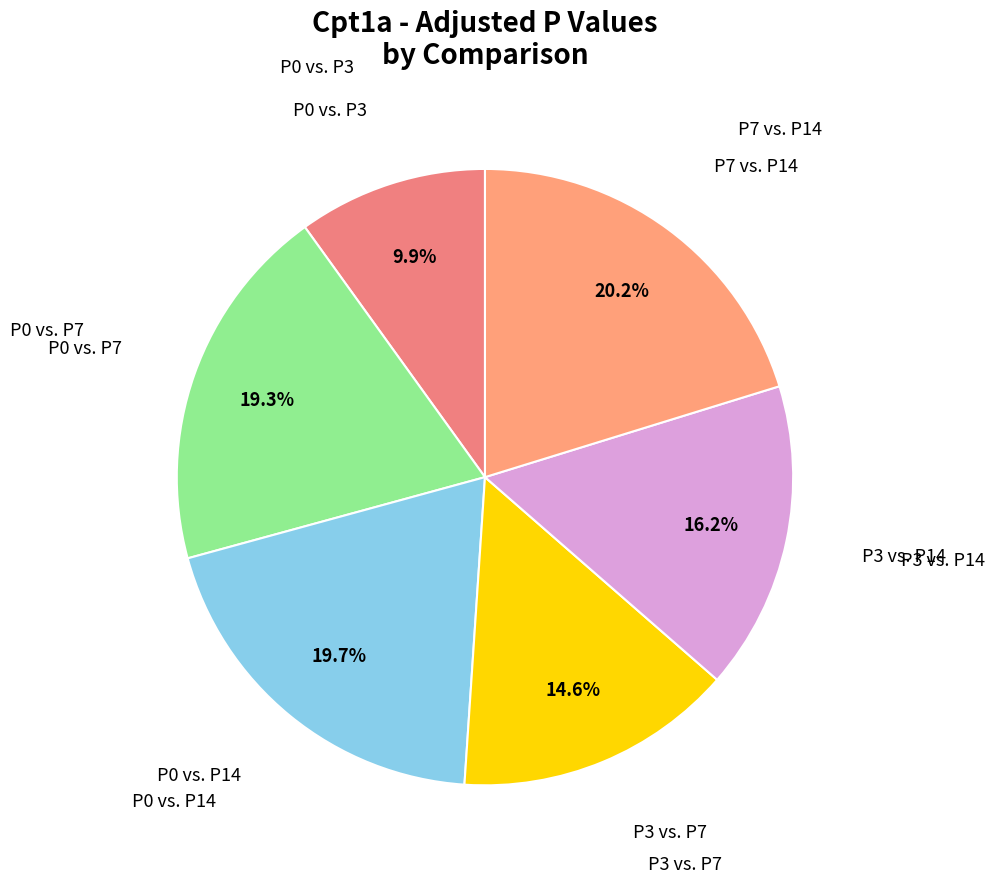

Count the number of slices in the pie.

6